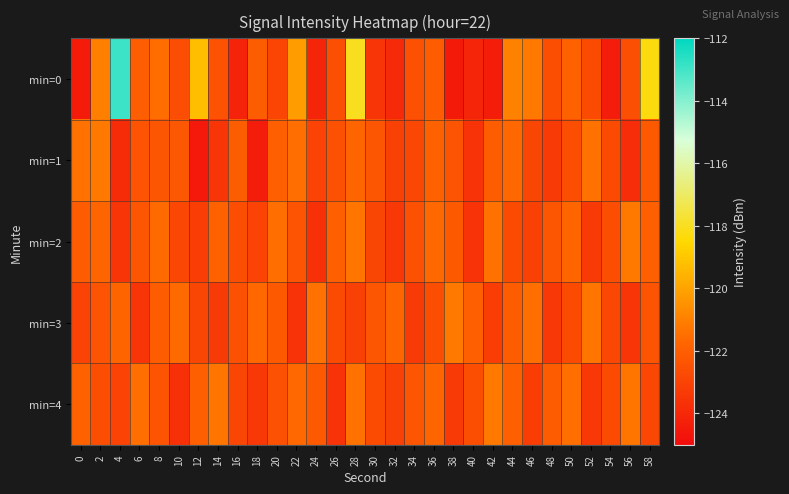

At which category is the sum across all series the highest?

4